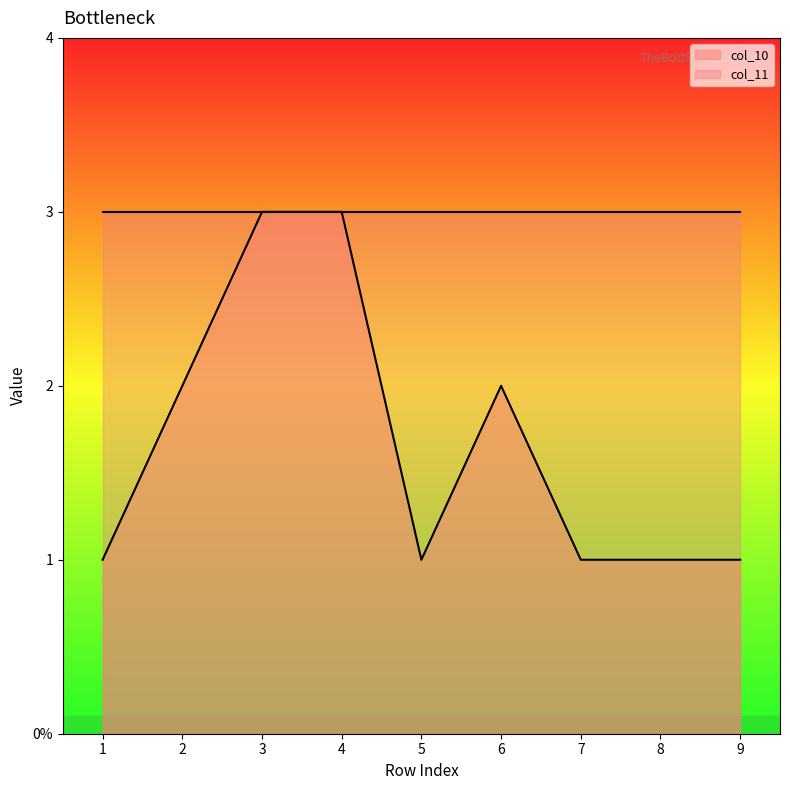

Which has a higher value, 2 or 3?

3